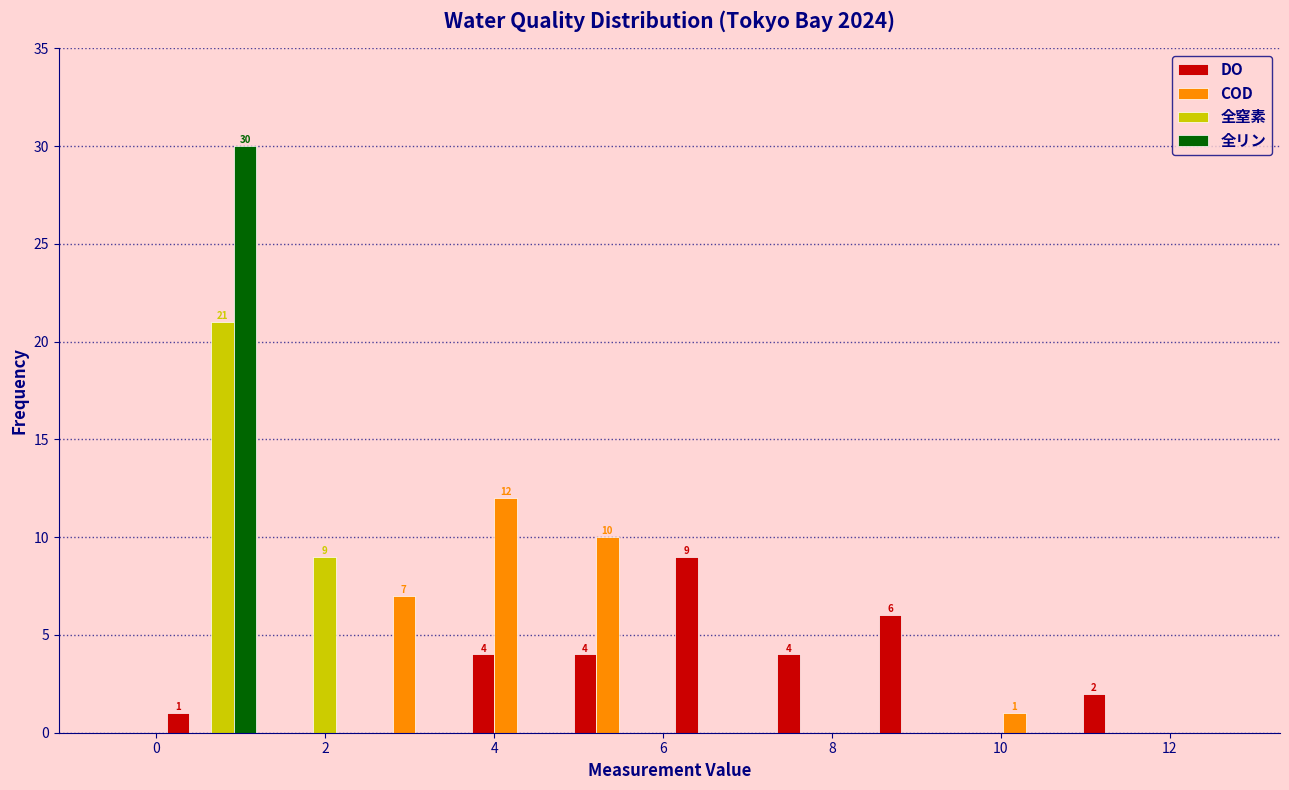

In the COD series, which range on the x-axis has the tallest bar?

3.6 to 4.8